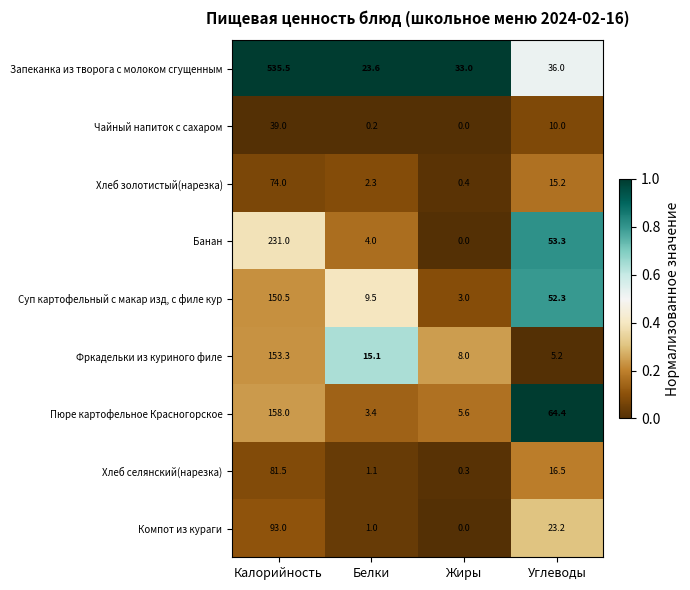

The value of Банан at Калорийность is 231.0. True or false?

True